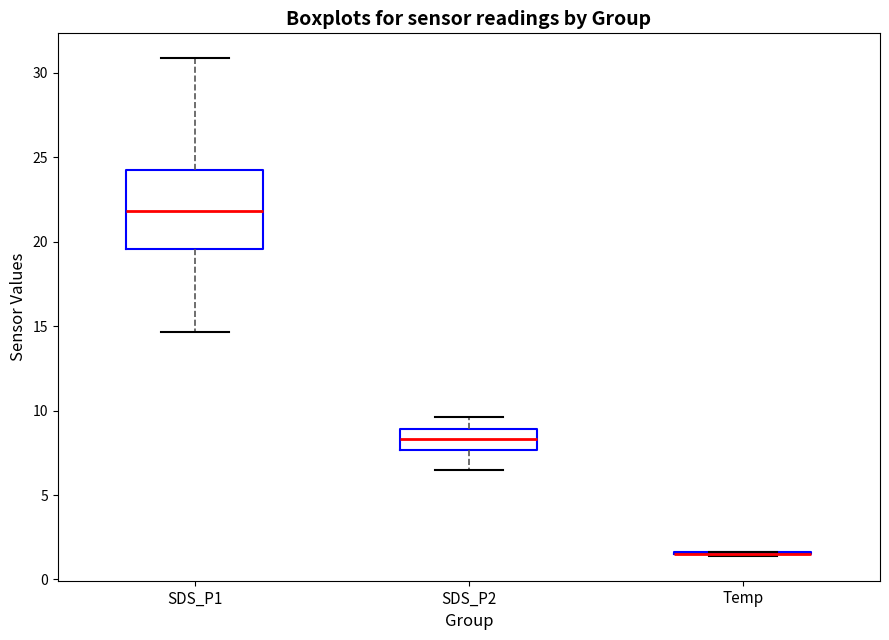

Reading left to right, transcribe this box plot: for each box, give where its median line is, the range the box spans, and where its two whiskers end, as read against the y-axis. The values are not printed on the chart, so give them approximately, as read against the axis.

SDS_P1: median 22.0, box 19.5 to 24.5, whiskers 14.5 to 31.0
SDS_P2: median 8.5, box 7.5 to 9.0, whiskers 6.5 to 9.5
Temp: box collapsed to a line at 1.5, whiskers 1.5 to 1.5